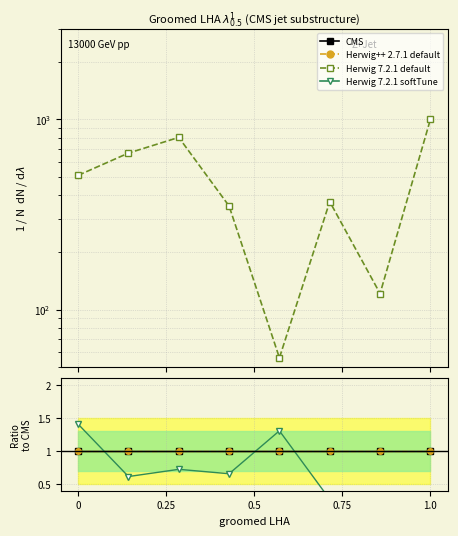

True or false: Herwig 7.2.1 default and Herwig++ 2.7.1 default intersect in this chart.

False